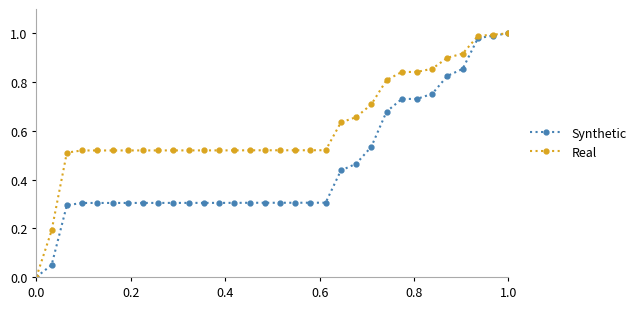

Which series has the largest total across all categories?

Real